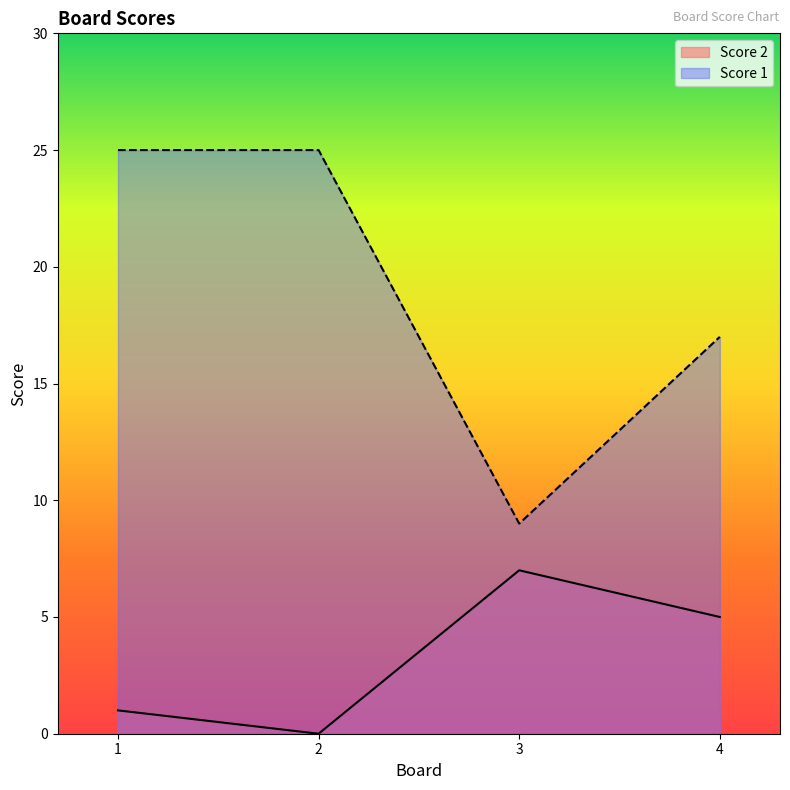

Reading left to right, extract all data points from this chart.

Score 2: 1	0	7	5
Score 1: 25	25	9	17